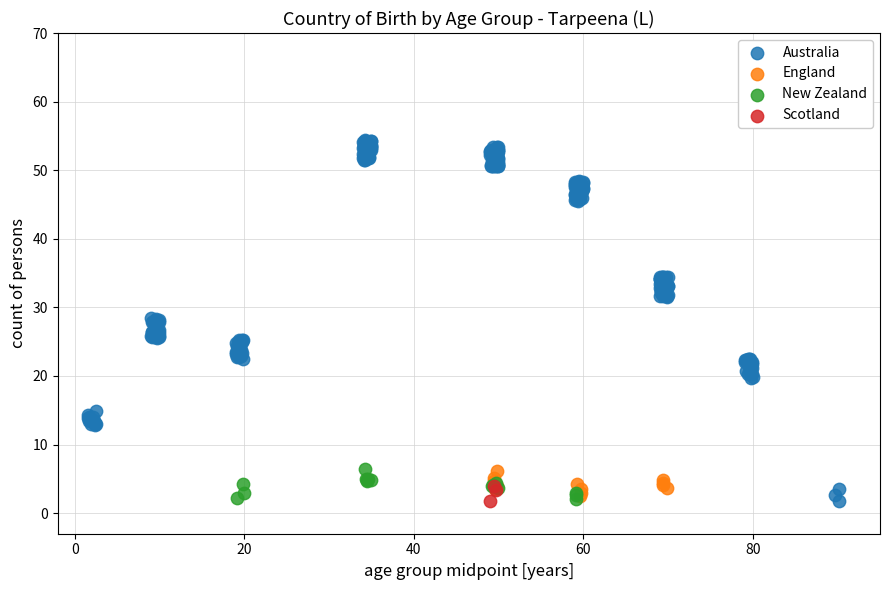

Which series reaches the maximum Y coordinate?

Australia